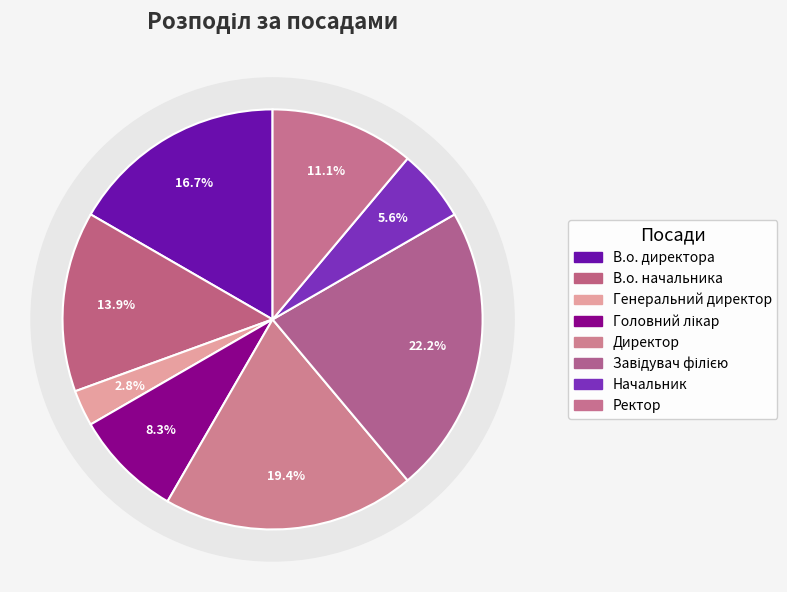

Is the sum of Начальник and Директор greater than half?

No